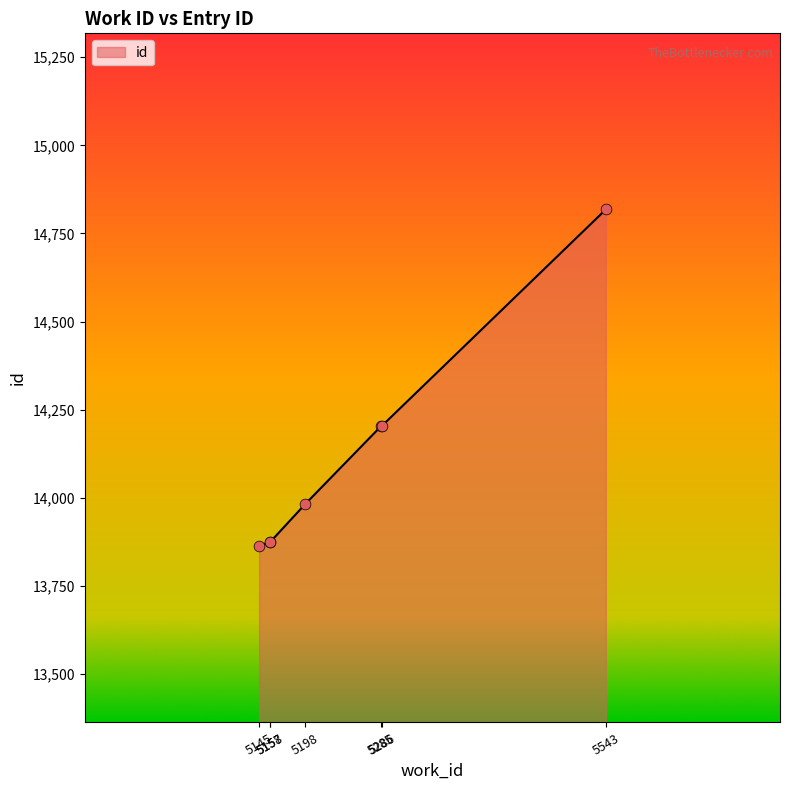

What is the ratio of the value at 5285 to the value at 5145?

1.0